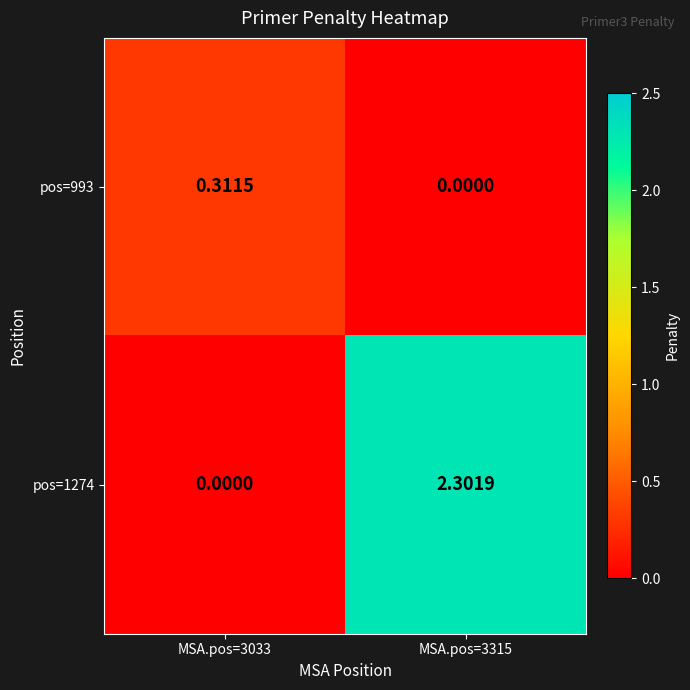

Between MSA.pos=3033 and MSA.pos=3315, which is larger?

MSA.pos=3033